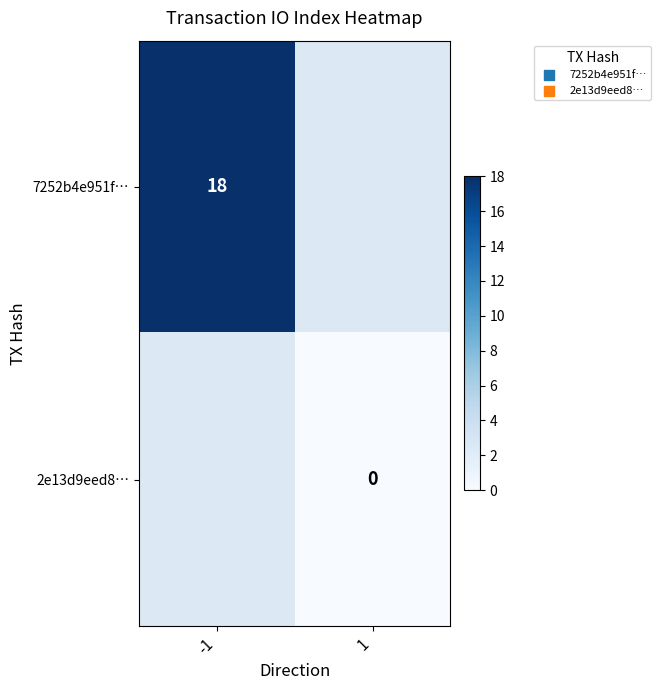

Which label corresponds to the largest value in the chart?

-1